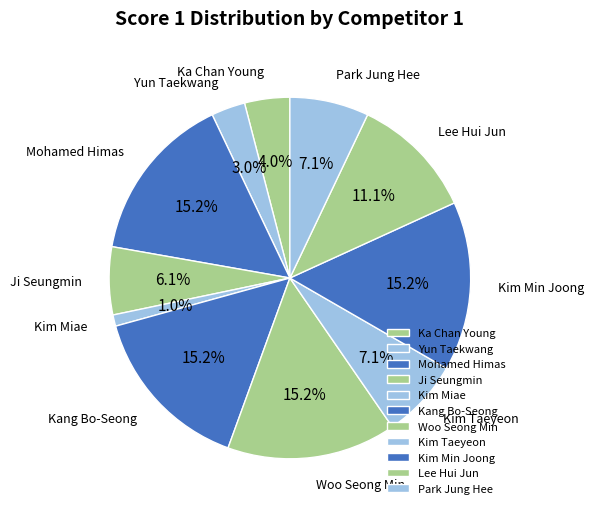

How many segments does this pie chart have?

11